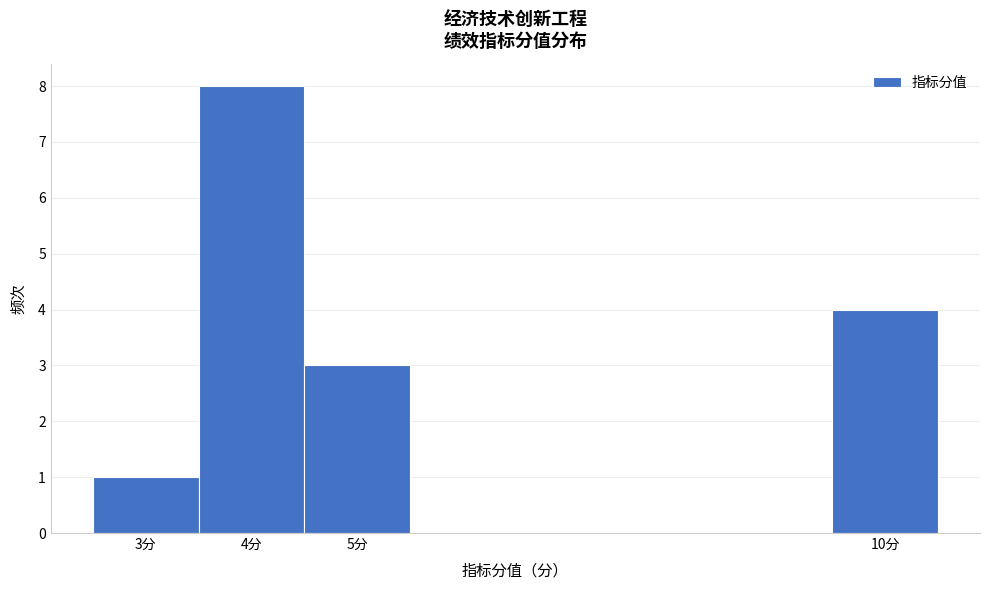

Reading left to right, list every bar in this chart as the range it spans on the x-axis followed by its height. The values are not printed on the chart, so give them approximately, as read against the axis.

2.5 to 3.5: 1
3.5 to 4.5: 8
4.5 to 5.5: 3
5.5 to 6.5: 0
6.5 to 7.5: 0
7.5 to 8.5: 0
8.5 to 9.5: 0
9.5 to 10.5: 4